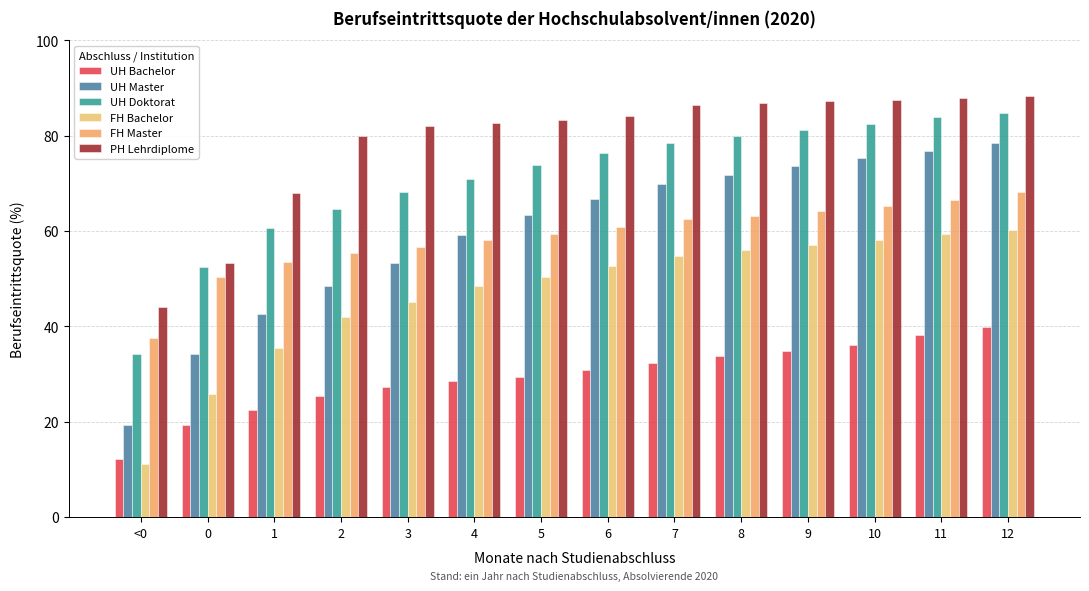

How many data points does each series have?

14